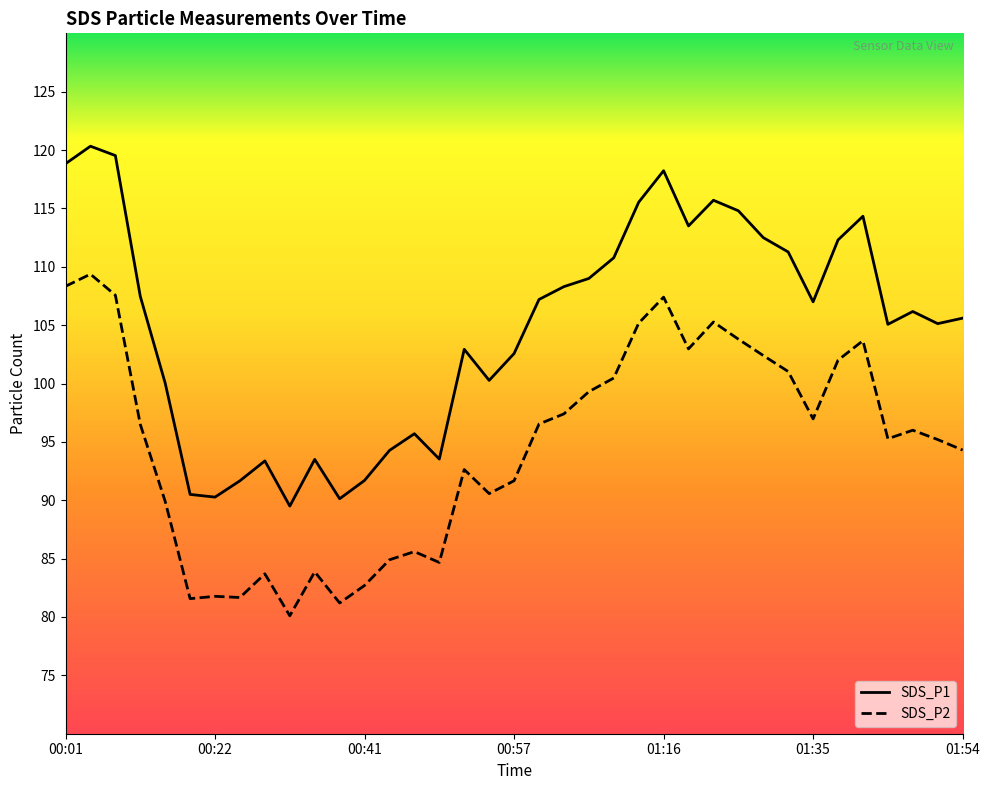

How many interior local peaks does the SDS_P2 series have?

10